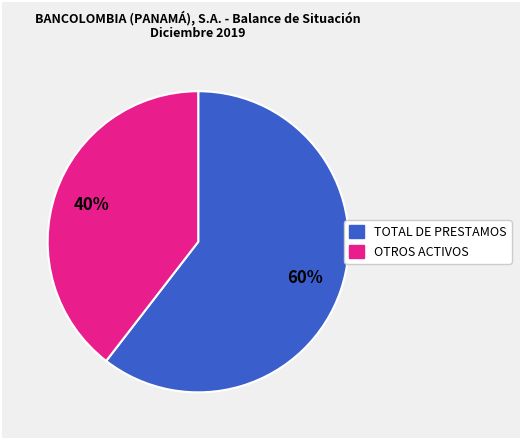

Does any single category account for the majority?

Yes